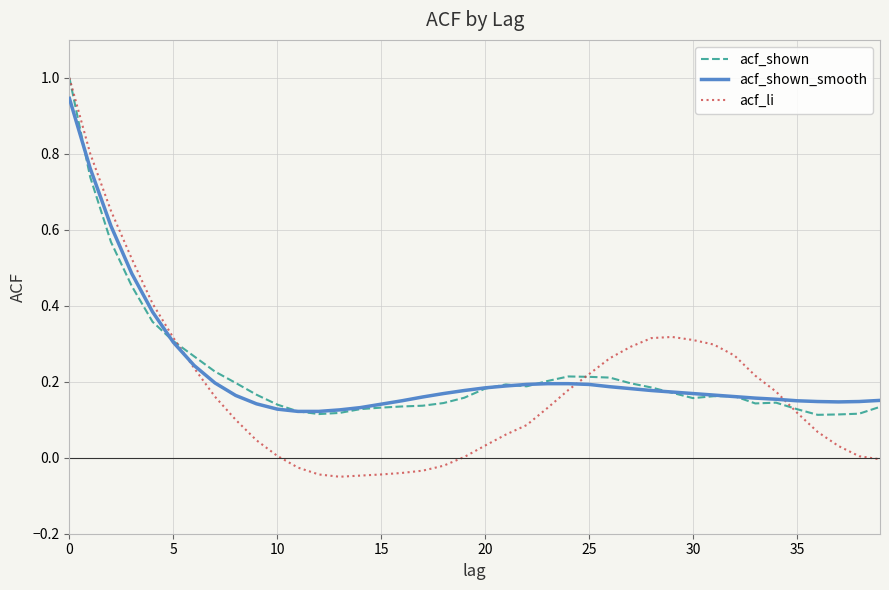

Which series has the widest spread of values?

acf_li